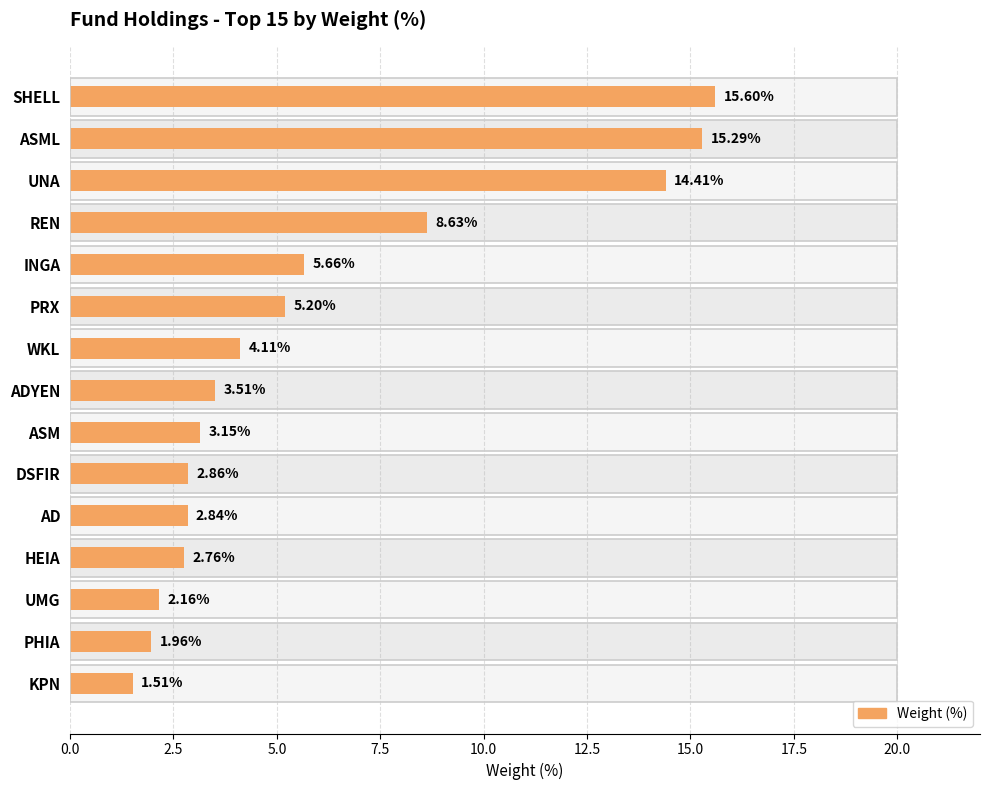

The chart shows a value of 8.6 at REN. True or false?

True